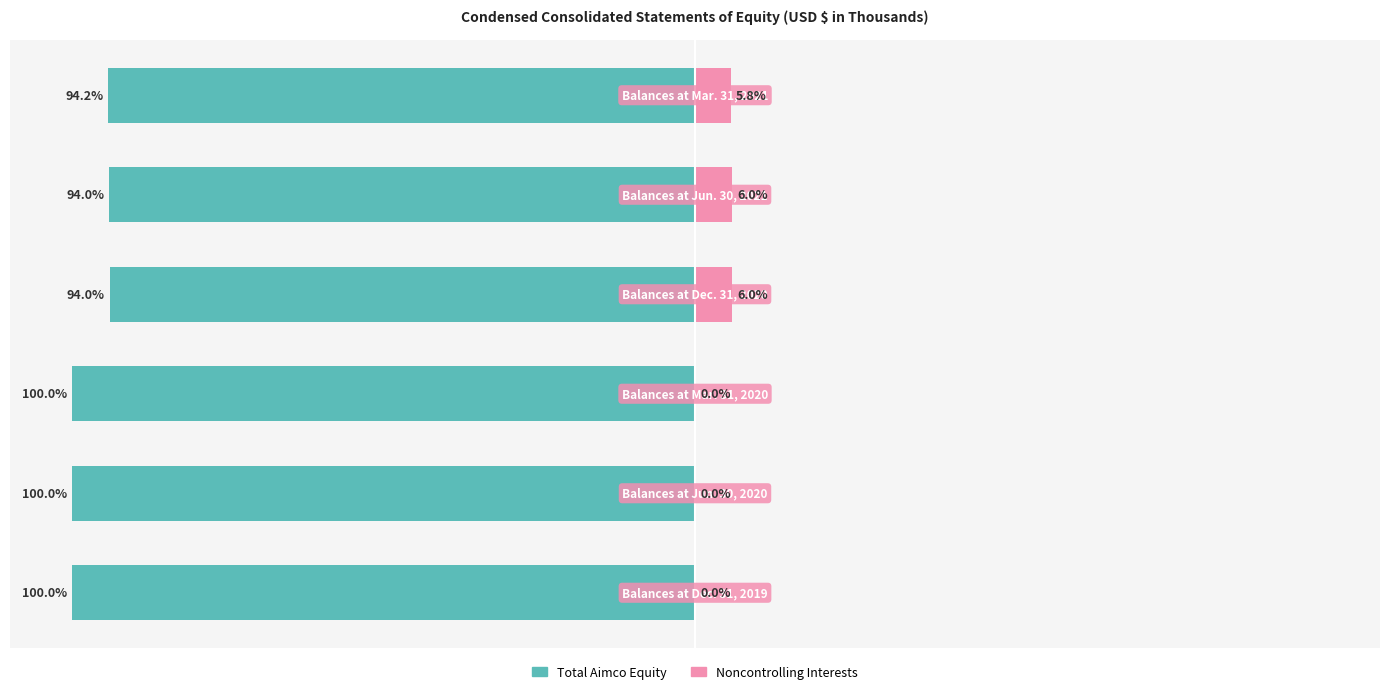

Between 0 and 1, which is larger?

1